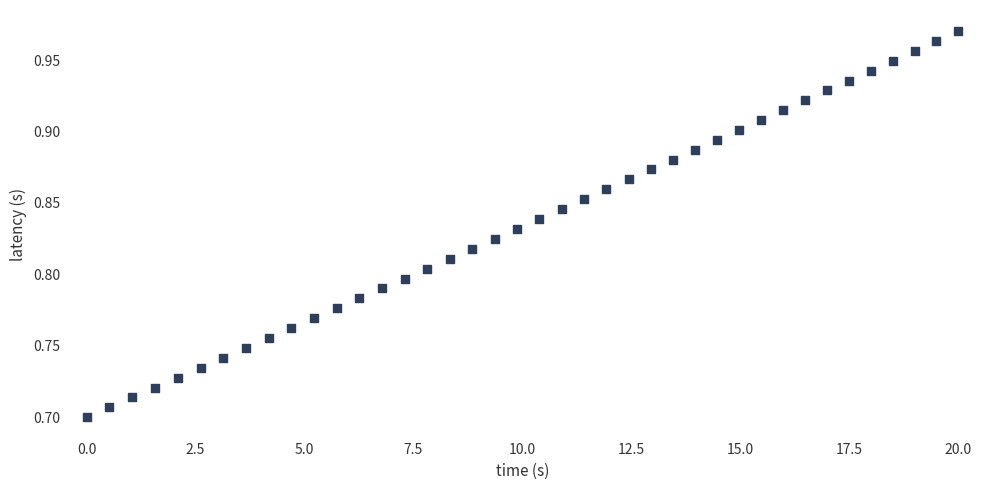

What is the range of Y values (max minus min)?

0.3